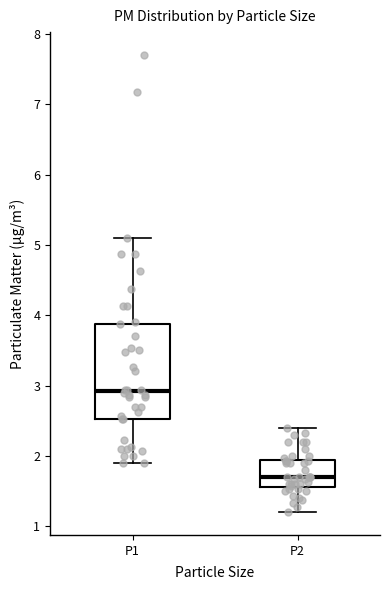

Reading left to right, read every box against the y-axis: the position of its median line, the range the box covers, and the ends of its whiskers. The values are not printed on the chart, so give them approximately, as read against the axis.

P1: median 2.9, box 2.5 to 3.9, whiskers 1.9 to 5.1
P2: median 1.7, box 1.6 to 1.9, whiskers 1.2 to 2.4